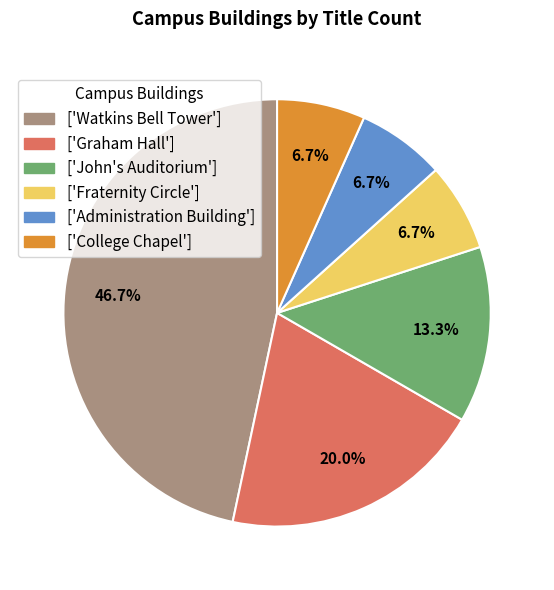

What is the ratio of the value at ['Graham Hall'] to the value at ['Watkins Bell Tower']?

0.4